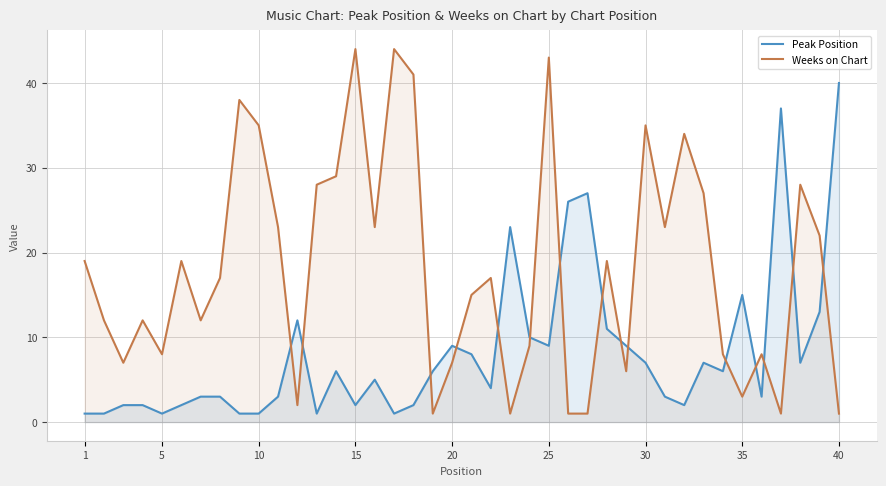

What is the greatest value displayed?

44